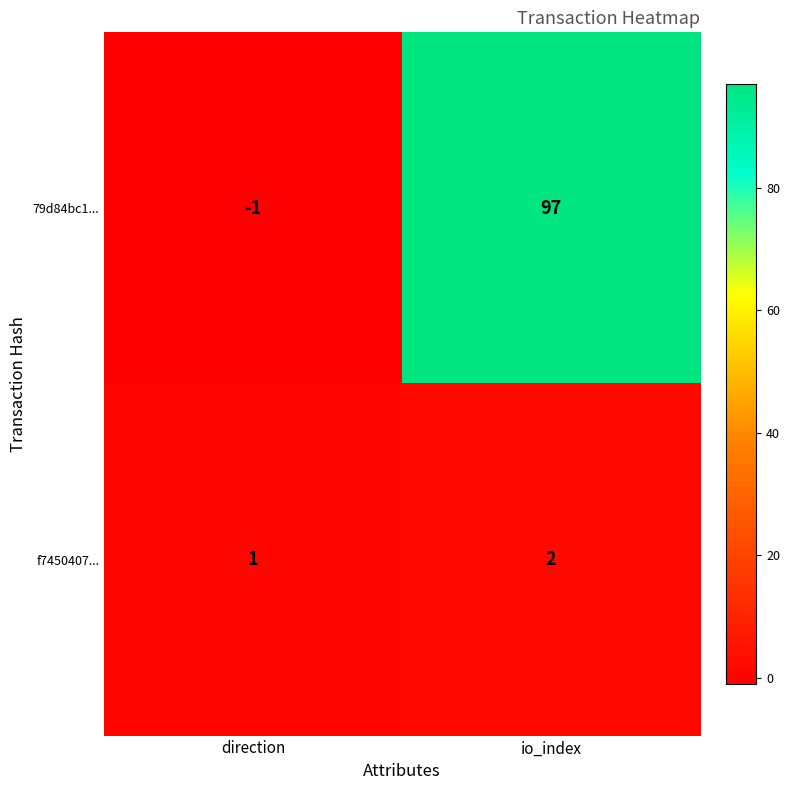

Reading left to right, transcribe all the data shown in this chart.

79d84bc1...: -1	97
f7450407...: 1	2